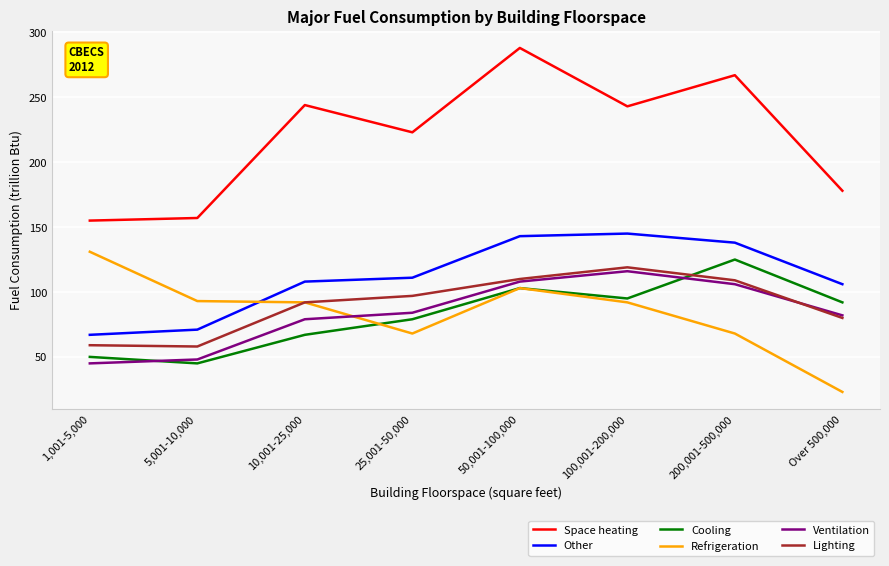

True or false: Other has a value of 143 at 50,001-100,000.

True